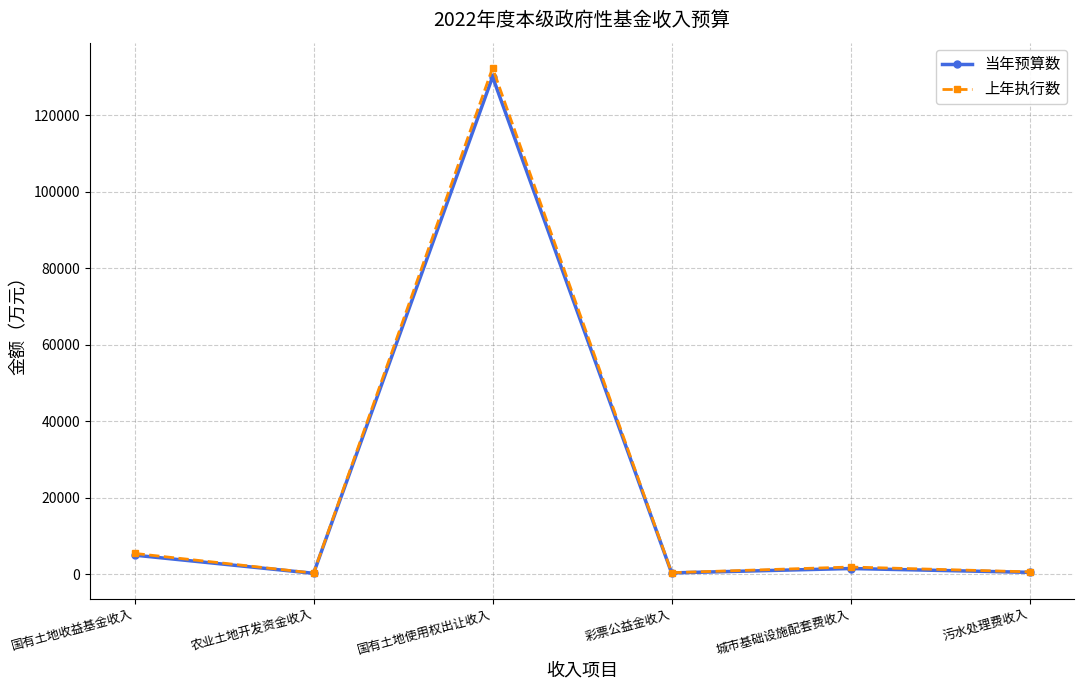

Where is 当年预算数 nearest to the value 65125?

国有土地收益基金收入